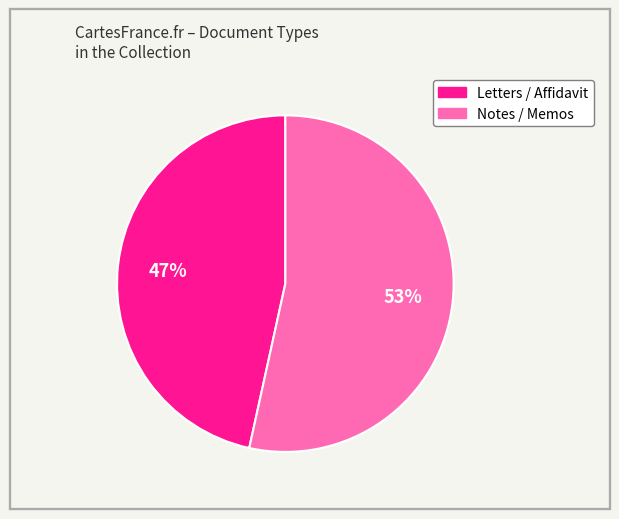

To the nearest percent, what is the average slice percentage?

50%